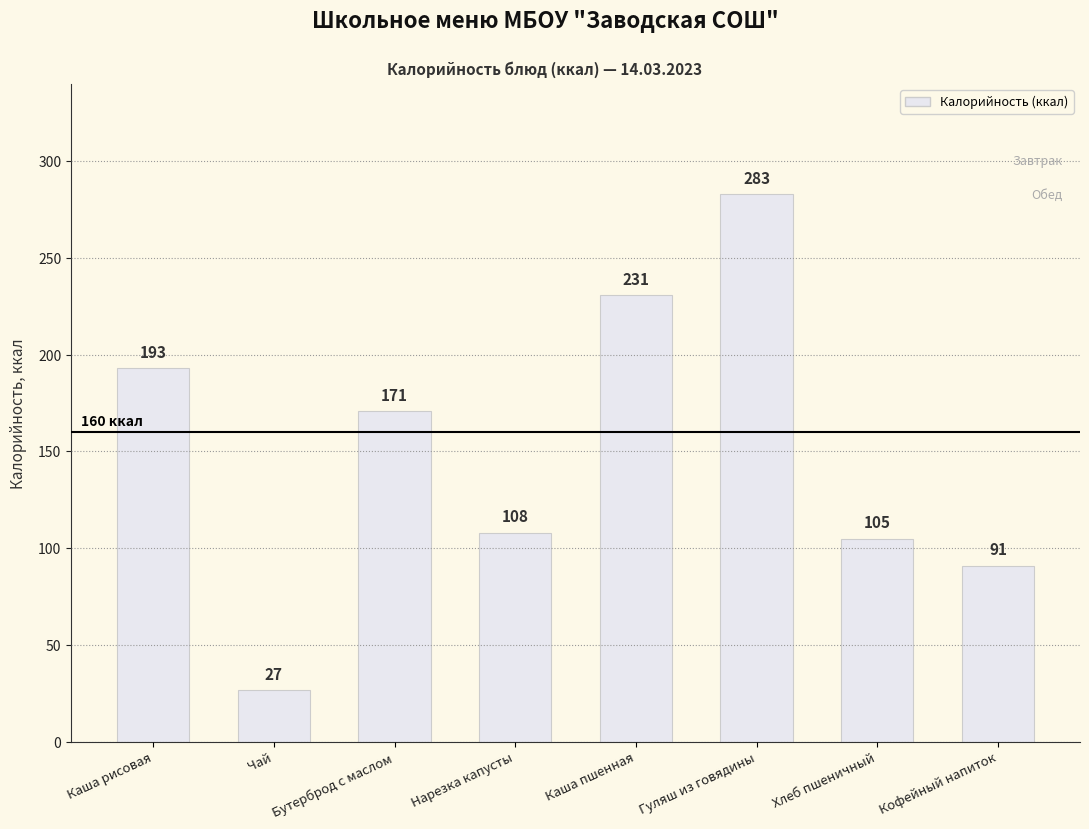

What is the label of the 3rd bar from the right?

Гуляш из говядины